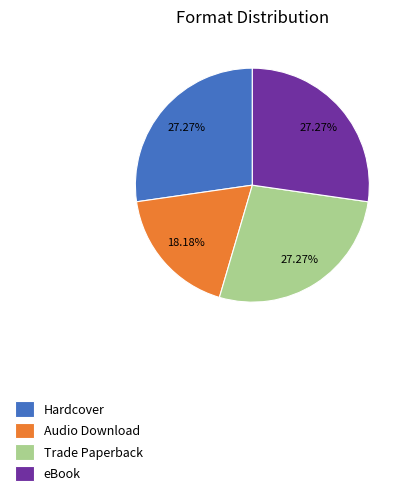

Is it true that Audio Download is 18% of the pie?

True